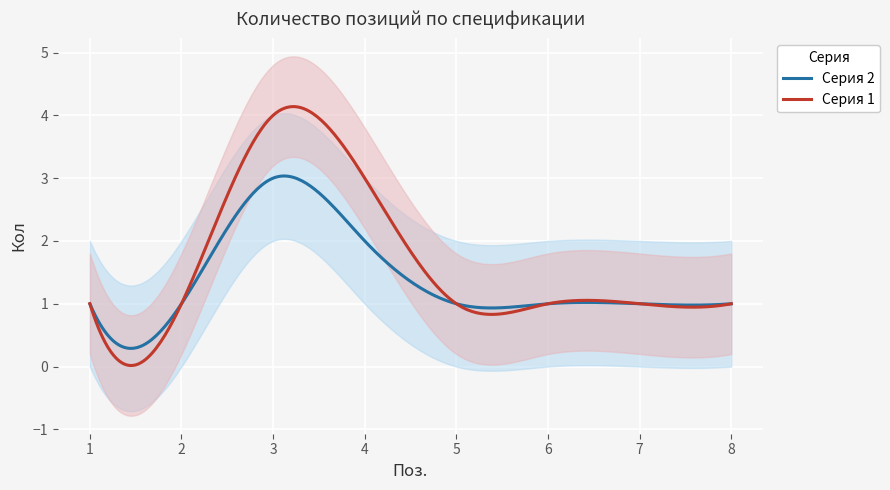

Reading right to left, list all the values displayed in this chart.

1	1	1	1	3	4	1	1